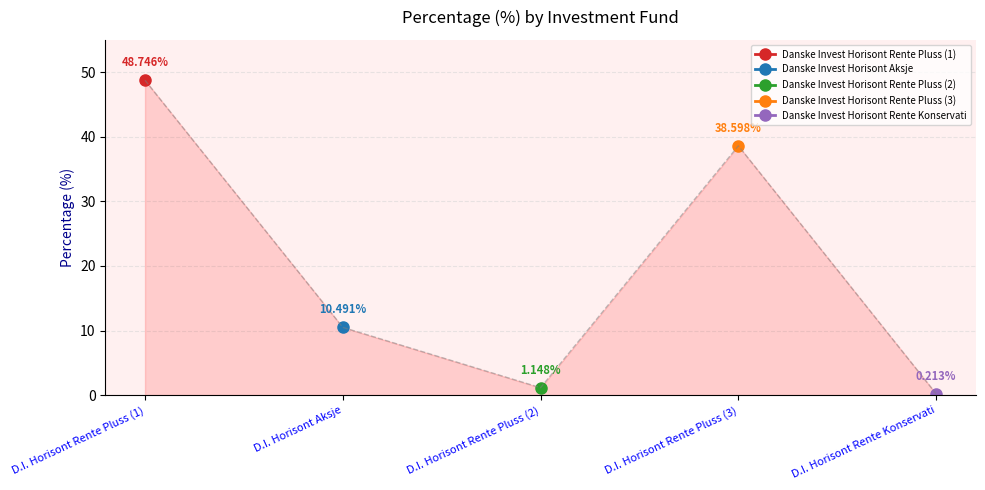

How many lines are shown in the chart?

1